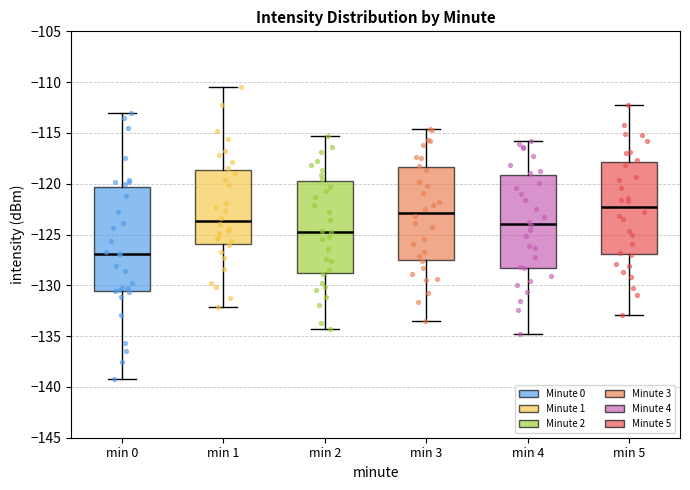

Where does the median line of the box for min 0 sit on the y-axis? The values are not printed on the chart, so give them approximately, as read against the axis.

-127.0